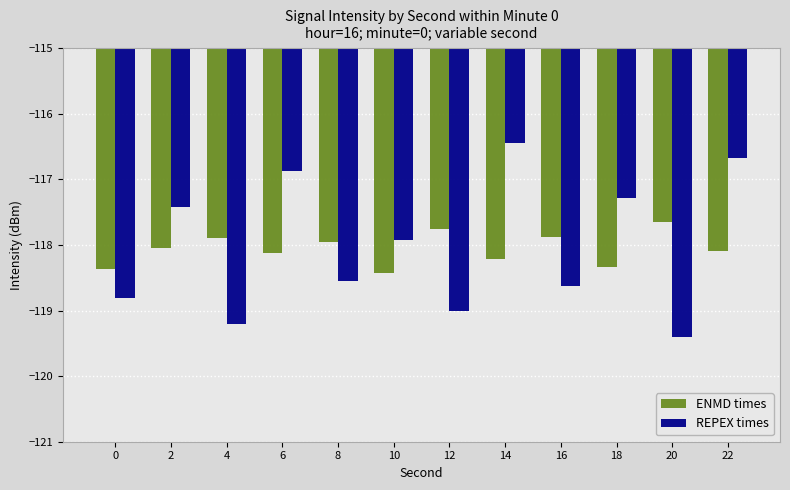

List the series in order of their peak value, lowest first.

ENMD times, REPEX times